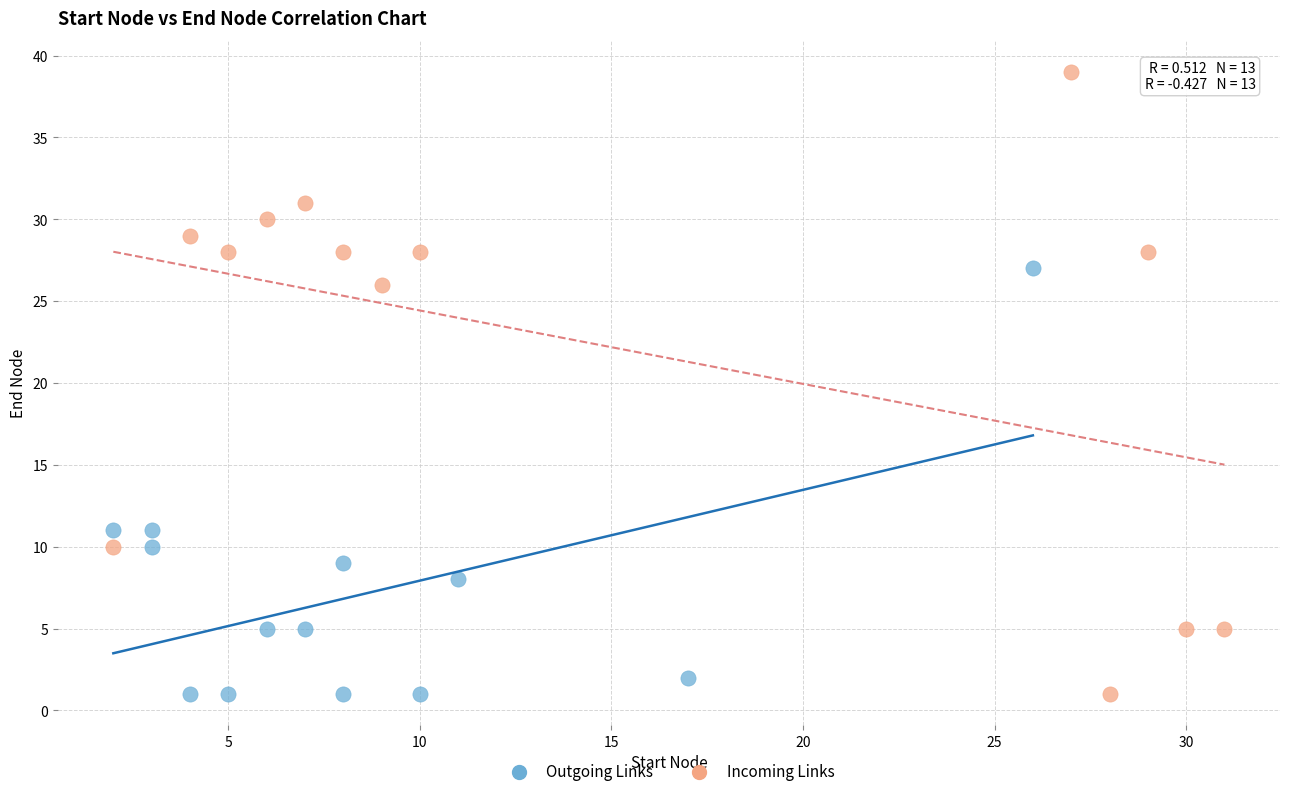

What are all the series names shown in the legend?

Outgoing Links, Incoming Links